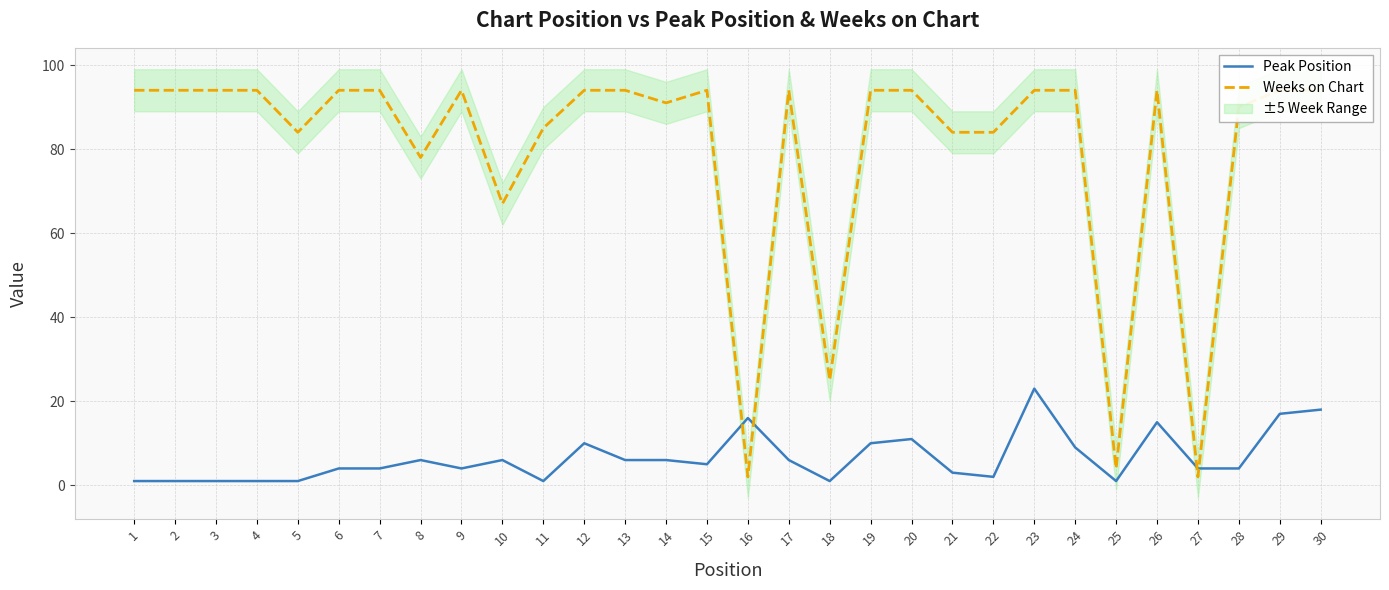

Between 10 and 3, which is larger?

10